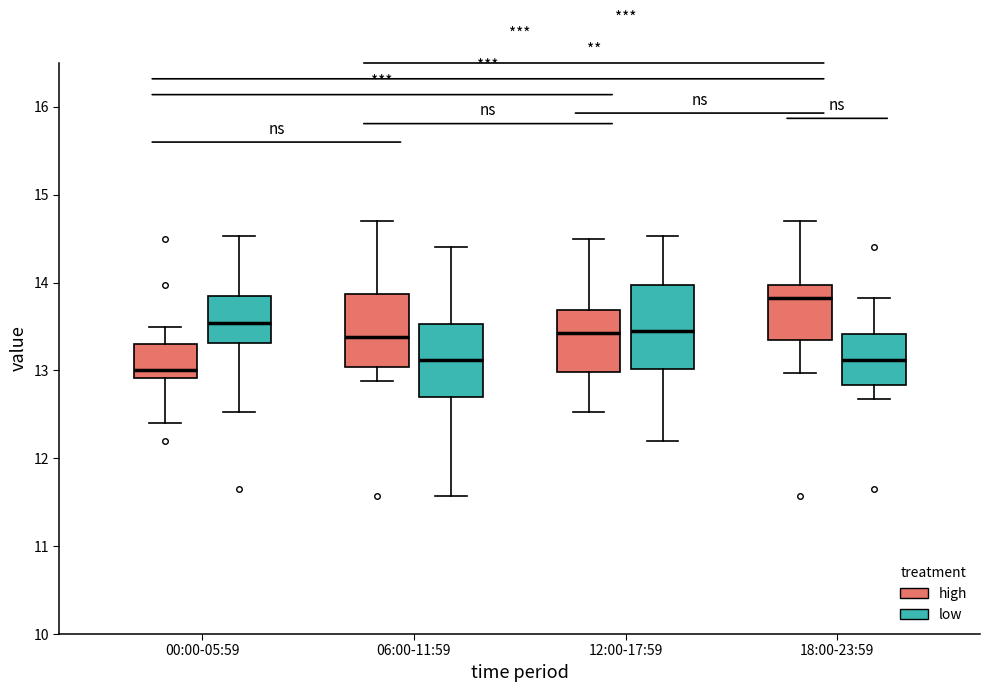

Reading left to right, transcribe this box plot: for each box, give where its median line is, the range the box spans, and where its two whiskers end, as read against the y-axis. The values are not printed on the chart, so give them approximately, as read against the axis.

00:00-05:59 (high): median 13.0, box 12.9 to 13.3, whiskers 12.4 to 13.5
00:00-05:59 (low): median 13.5, box 13.3 to 13.8, whiskers 12.5 to 14.5
06:00-11:59 (high): median 13.4, box 13.0 to 13.9, whiskers 12.9 to 14.7
06:00-11:59 (low): median 13.1, box 12.7 to 13.5, whiskers 11.6 to 14.4
12:00-17:59 (high): median 13.4, box 13.0 to 13.7, whiskers 12.5 to 14.5
12:00-17:59 (low): median 13.5, box 13.0 to 14.0, whiskers 12.2 to 14.5
18:00-23:59 (high): median 13.8, box 13.4 to 14.0, whiskers 13.0 to 14.7
18:00-23:59 (low): median 13.1, box 12.8 to 13.4, whiskers 12.7 to 13.8